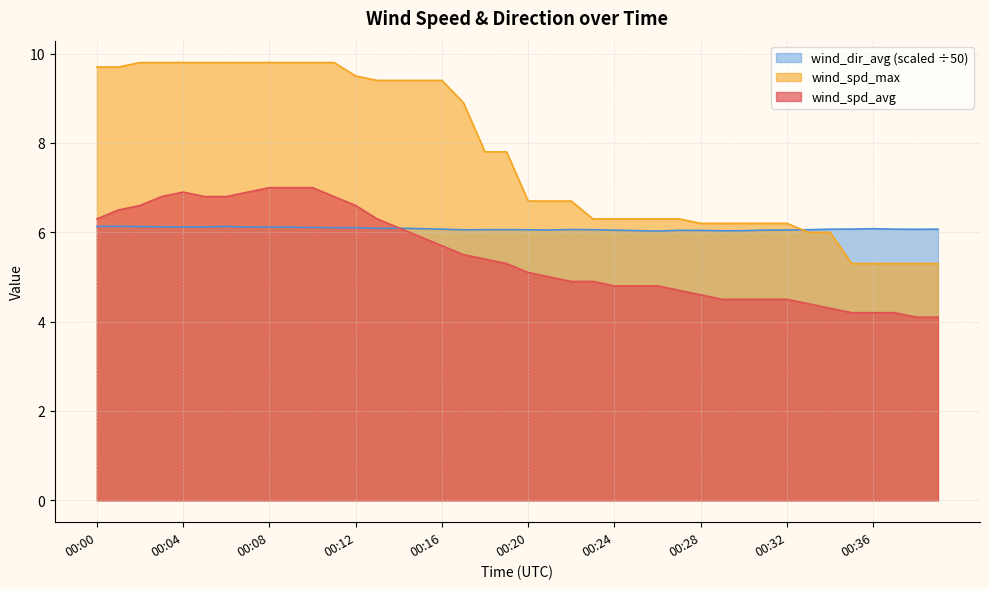

How many interior local valleys does the wind_dir_avg series have?

6